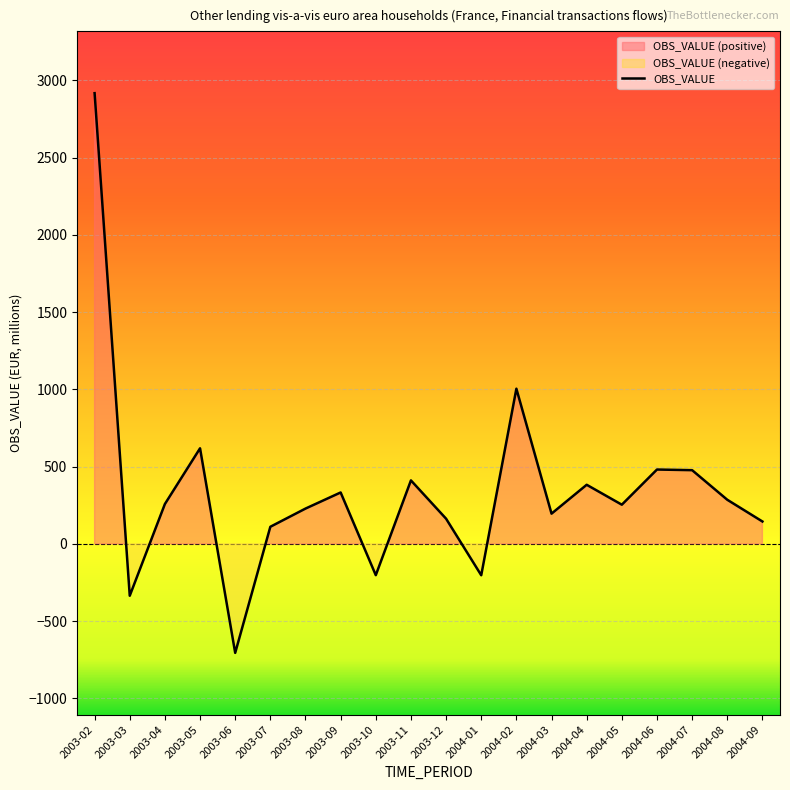

Does the chart display data point markers on the line(s)?

No